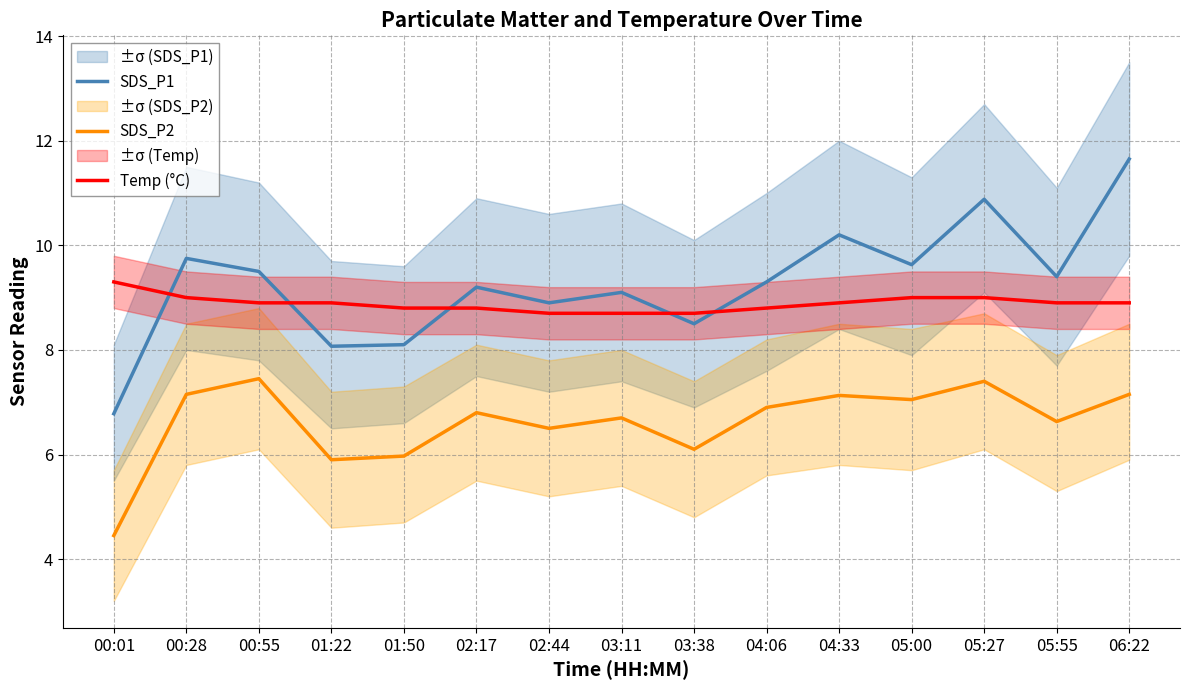

At 05:55, list the series in order from smallest to largest.

SDS_P2, Temp (°C), SDS_P1